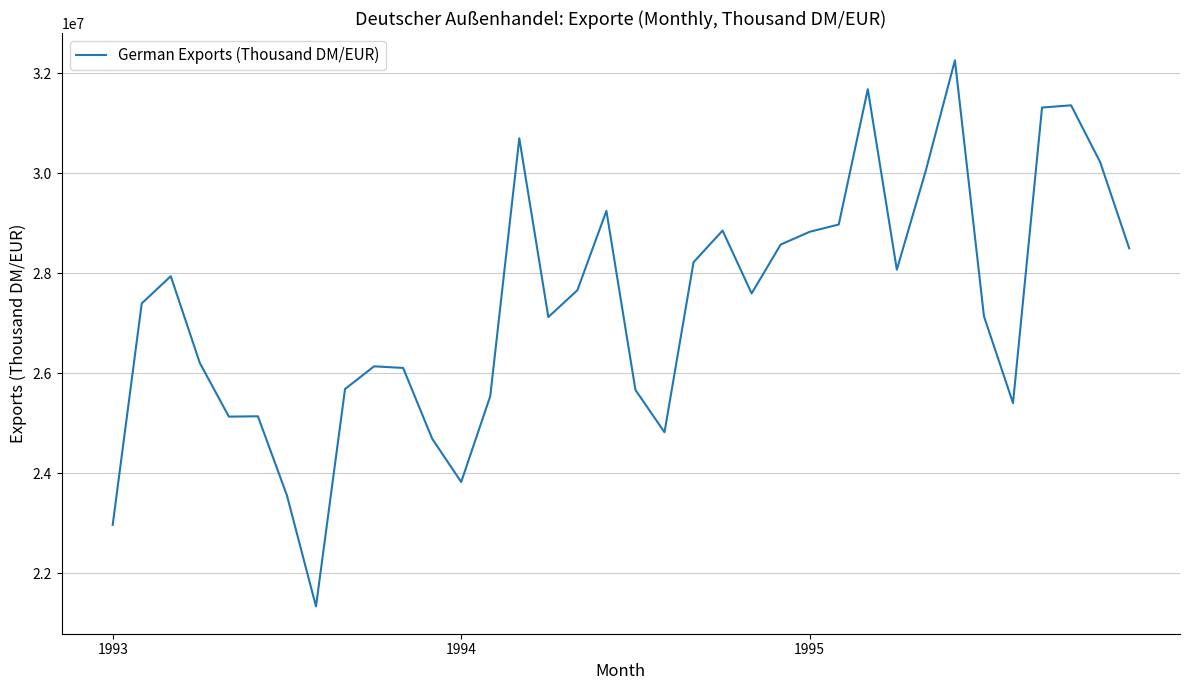

What is the maximum value shown in the chart?

32254240